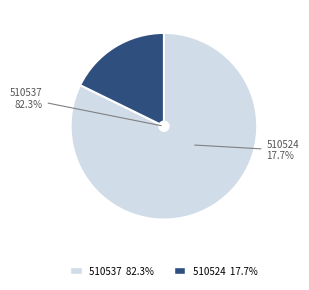

Rank the categories by value from highest to lowest.

510537, 510524